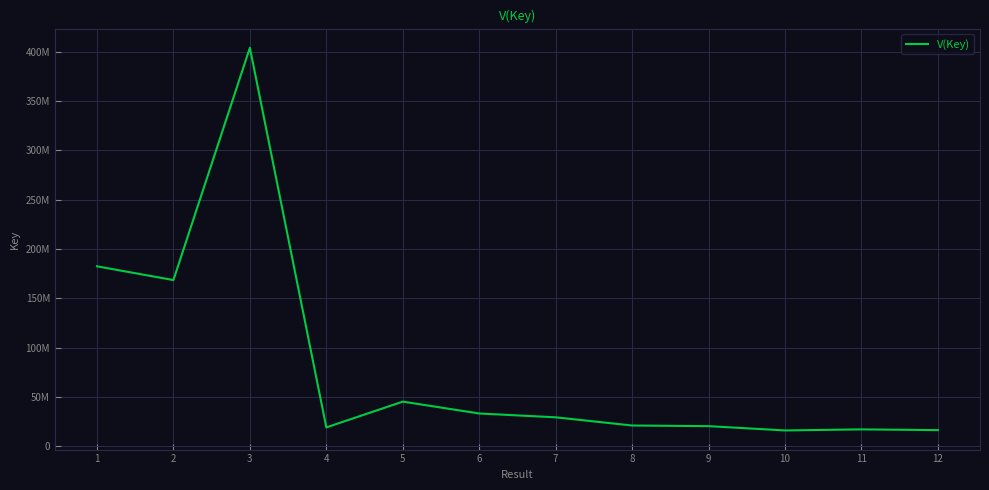

Reading left to right, transcribe all the data shown in this chart.

182476784	168523807	403910348	19259903	45380372	33360092	29494886	21178124	20539217	16186240	17269192	16519424